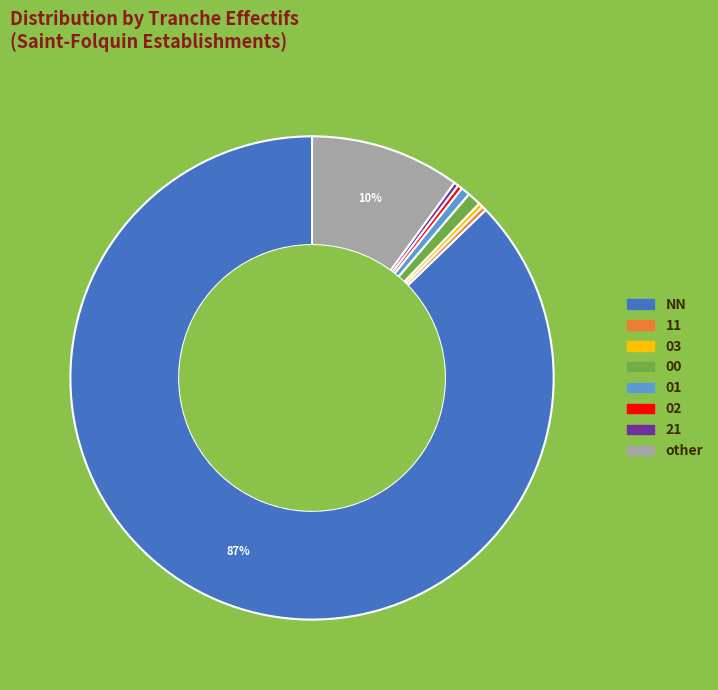

How many segments does this pie chart have?

8